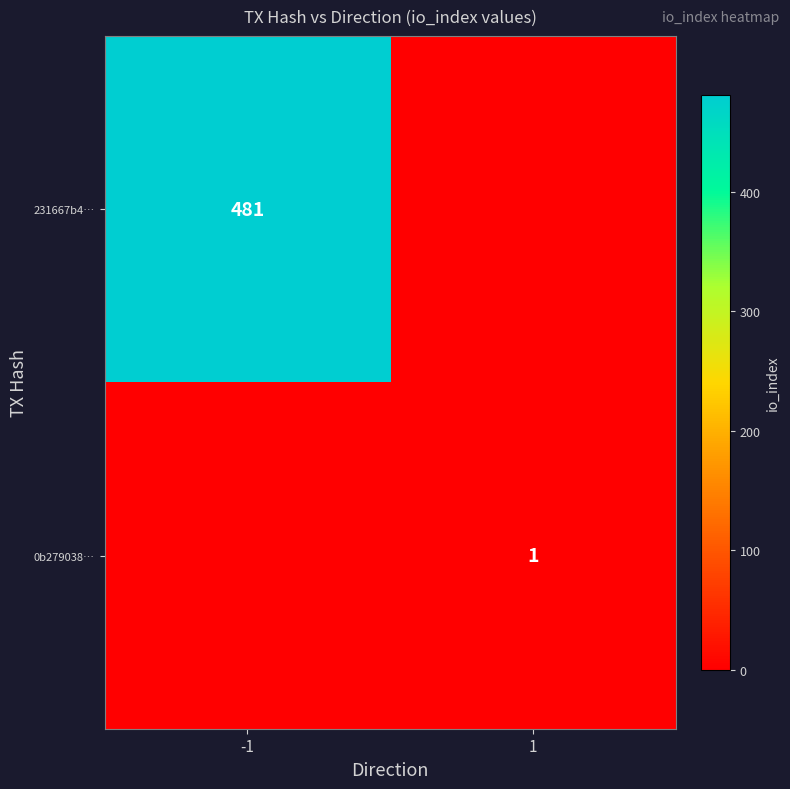

True or false: 0b279038… has a value of 1 at 1.

True